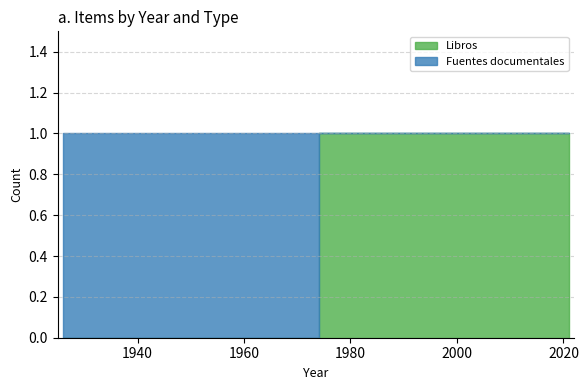

Which label corresponds to the smallest value in the chart?

1927